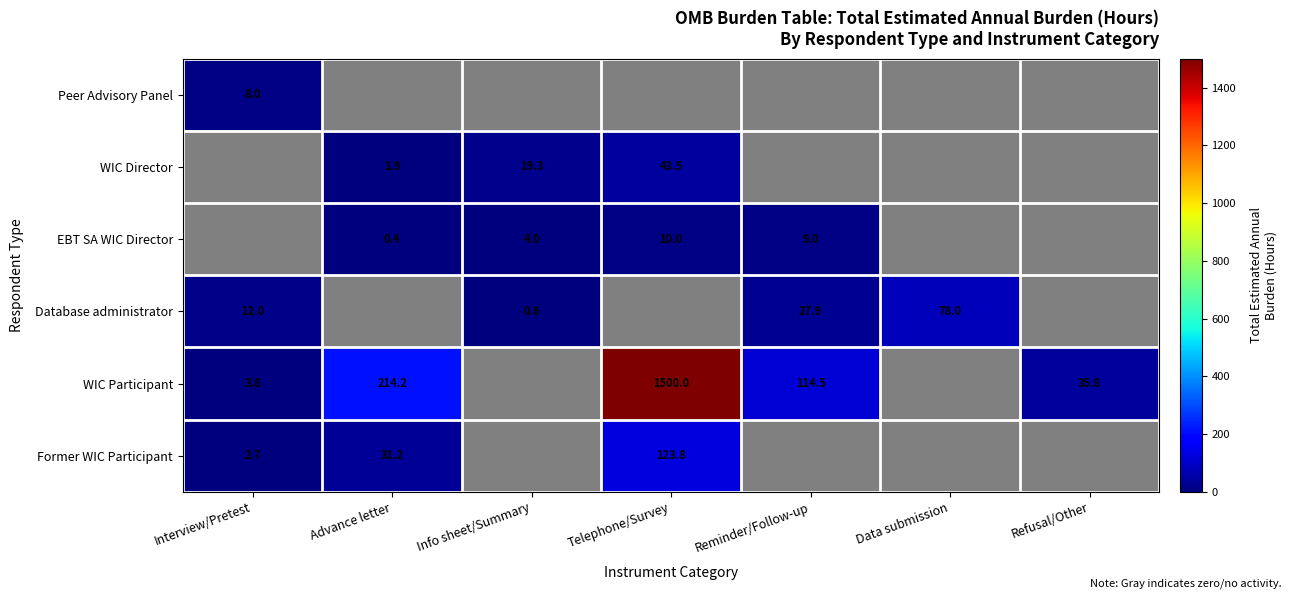

The Database administrator series shows 78.0 at Data submission. True or false?

True